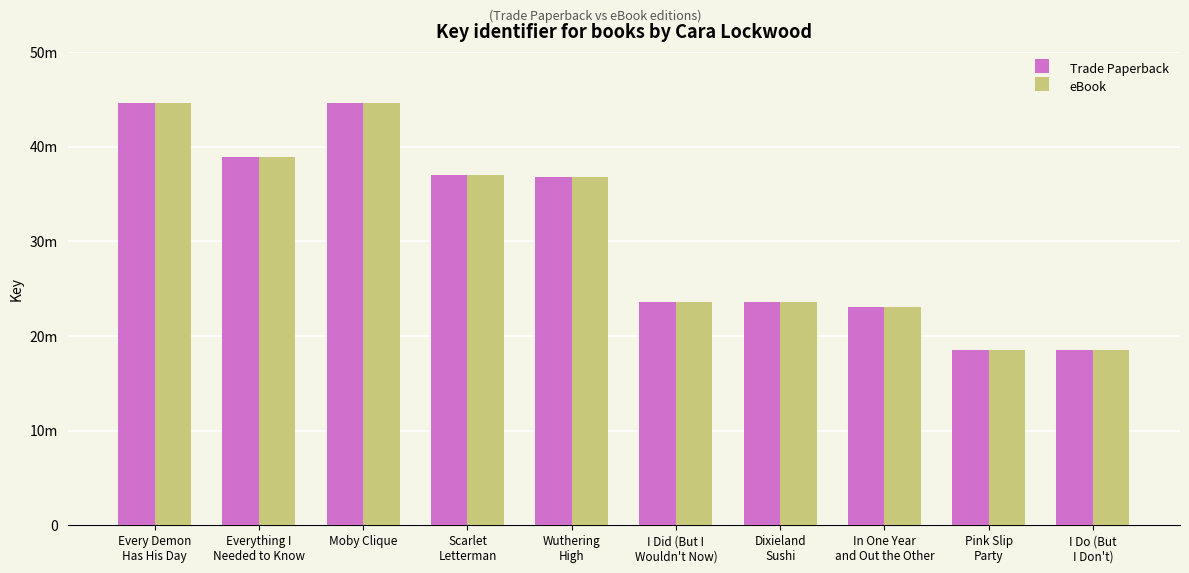

What are all the series names shown in the legend?

Trade Paperback, eBook